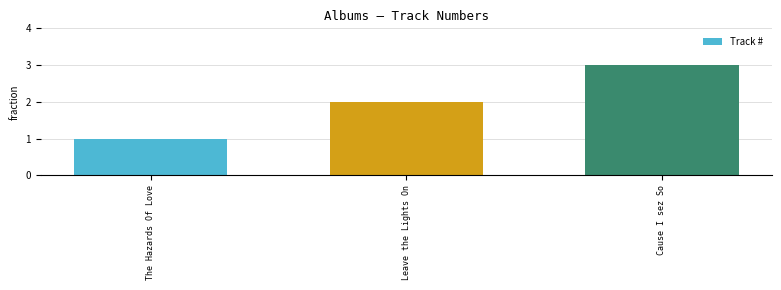

Does the chart contain stacked bars?

No